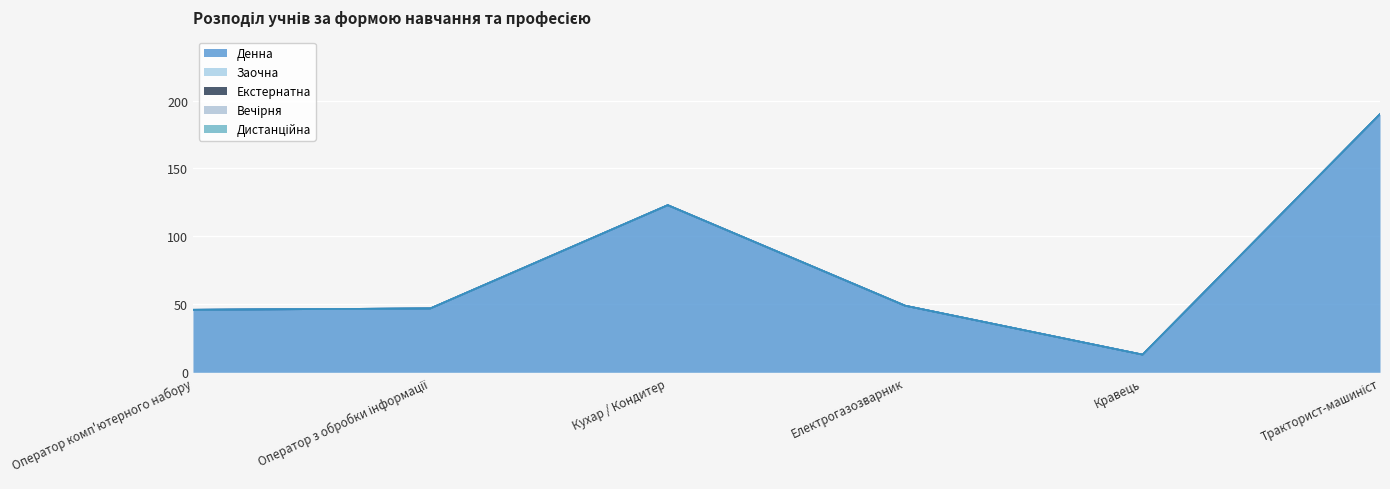

What is the highest value of the Денна series?

190